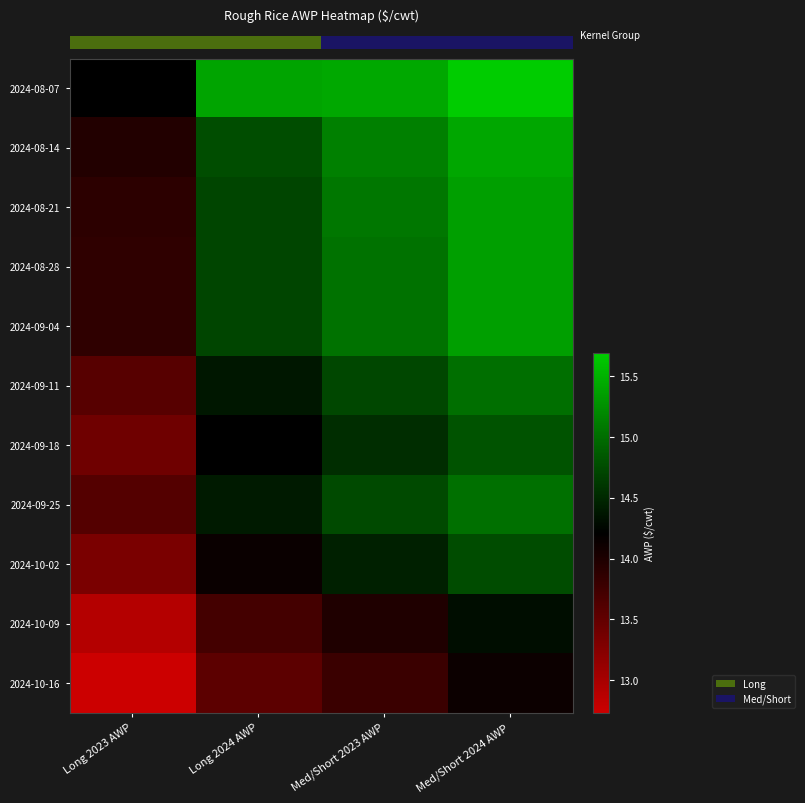

What is the difference between the 2024-08-21 values at Med/Short 2024 AWP and Long 2024 AWP?

0.6